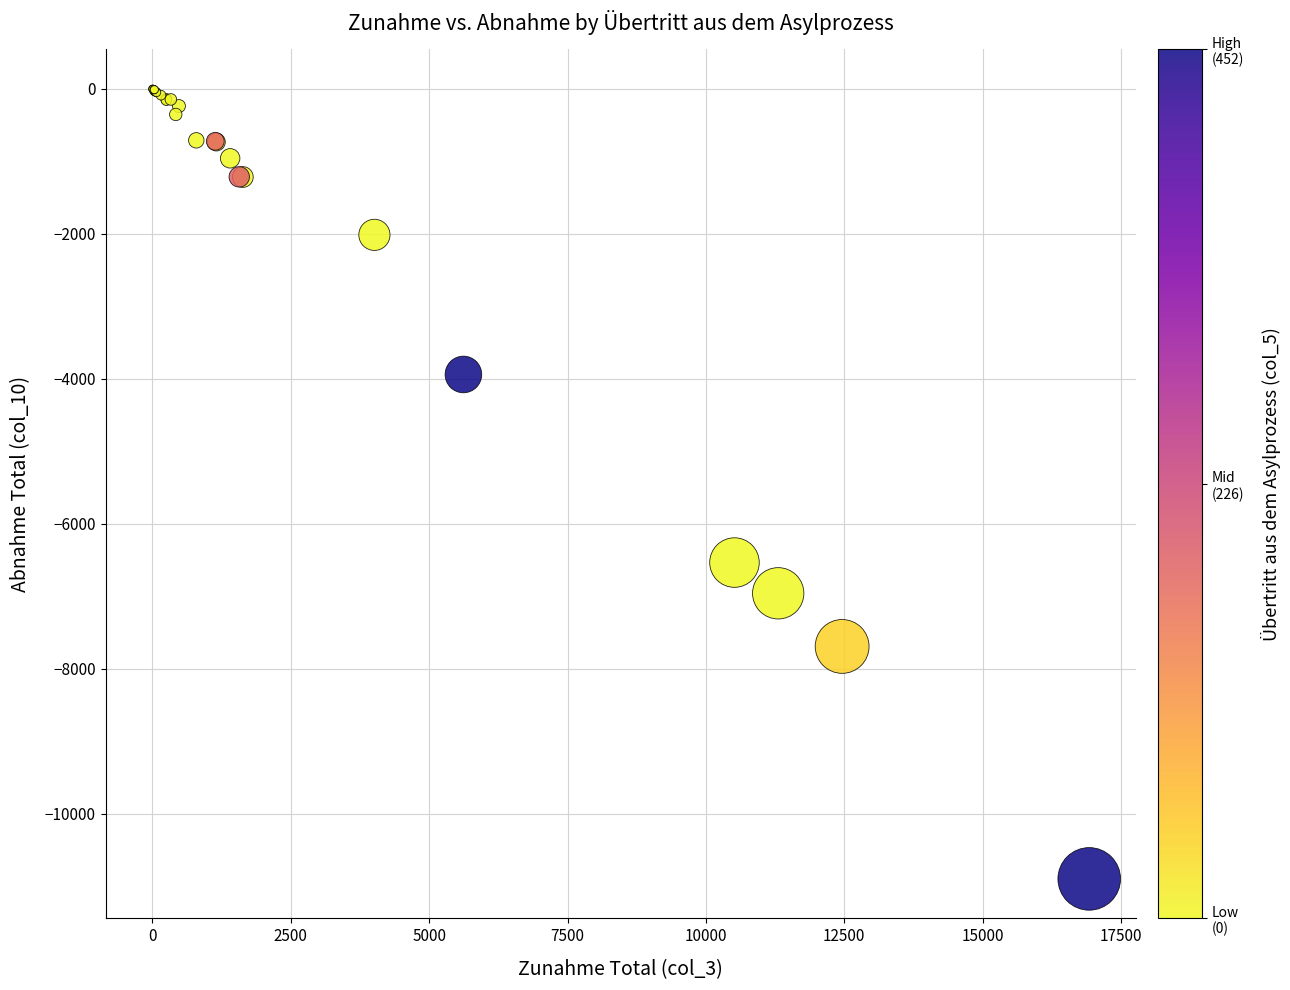

What Y value in the scatter plot is closest to -5450?

-6535